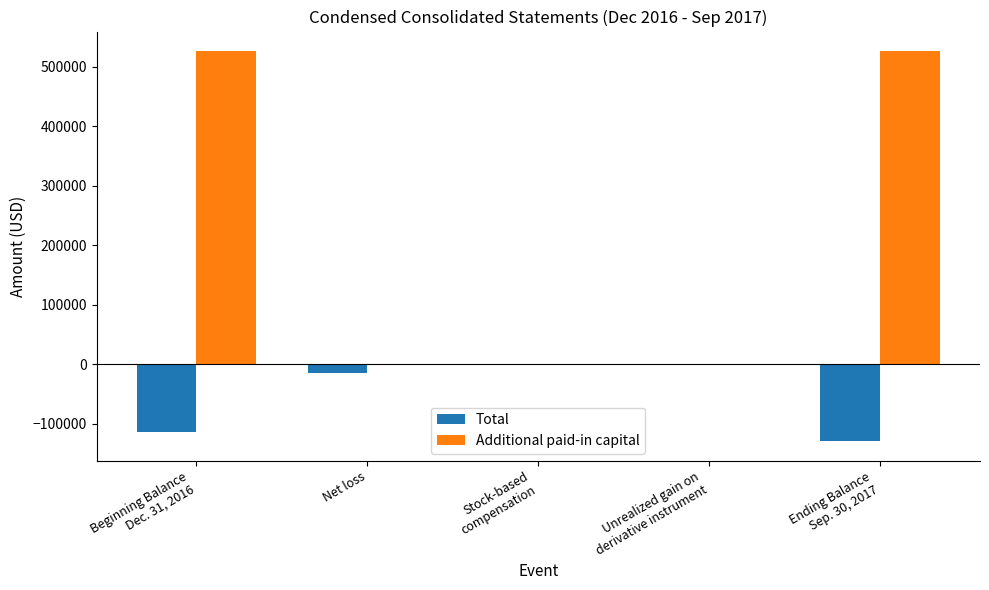

What is the sum of the Additional paid-in capital values at Ending Balance
Sep. 30, 2017 and Beginning Balance
Dec. 31, 2016?

1052134